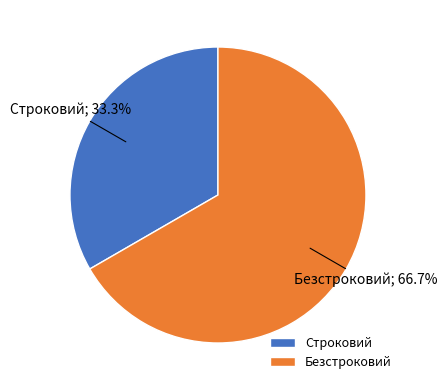

Rank the categories by value from lowest to highest.

Строковий, Безстроковий